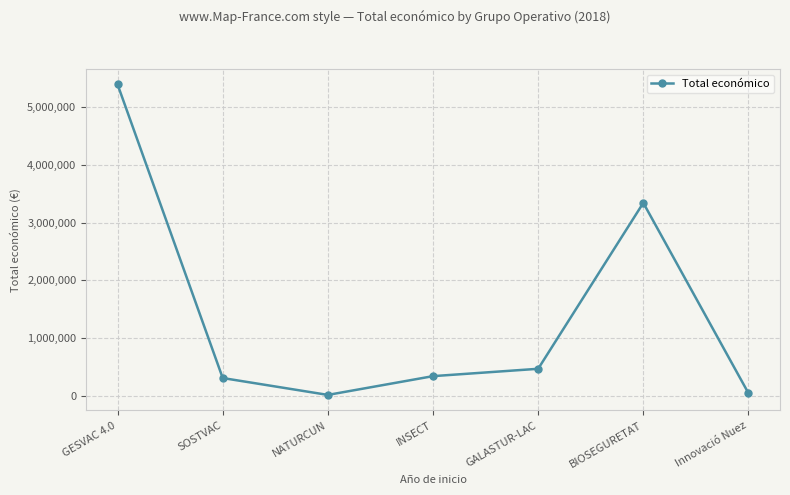

The value at INSECT is 344243. True or false?

True